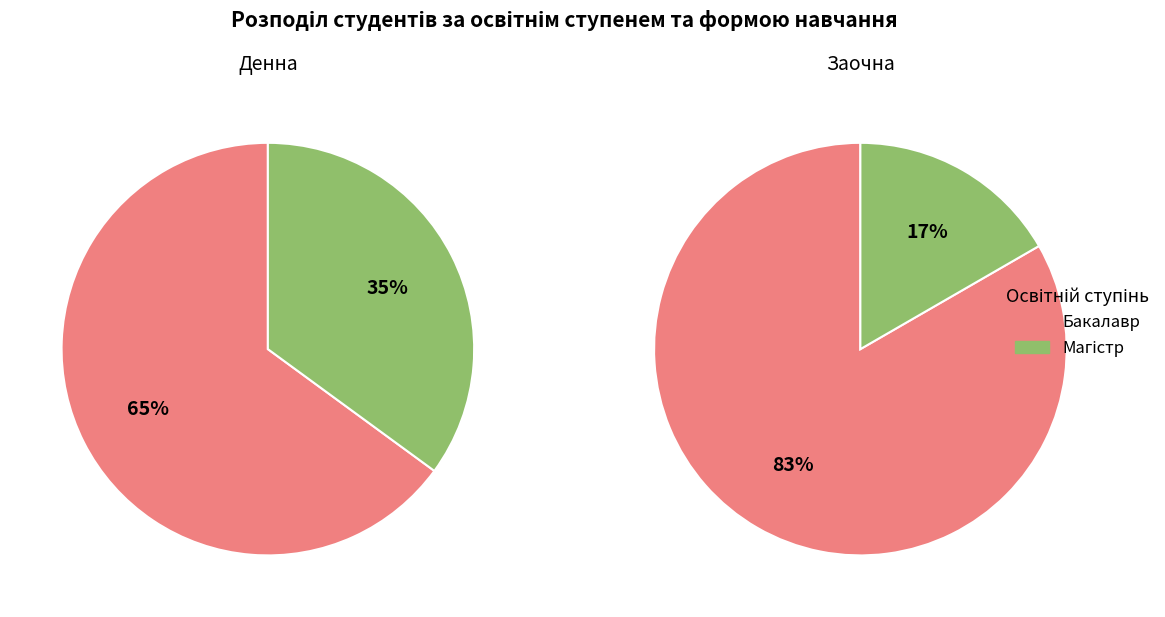

Count the number of slices in the pie.

2